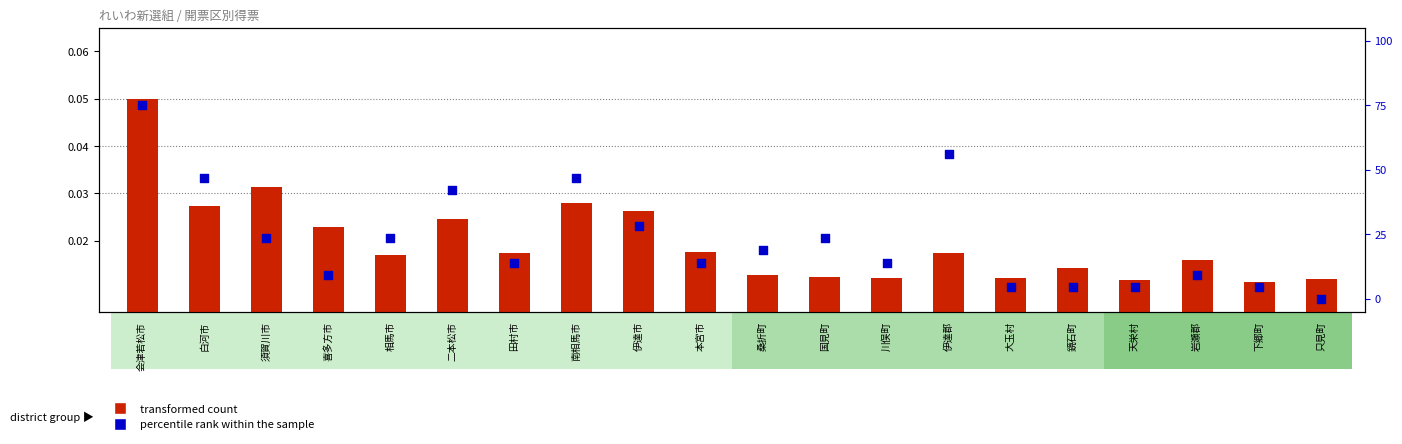

What is the total value across all series at 田村市?

14.1